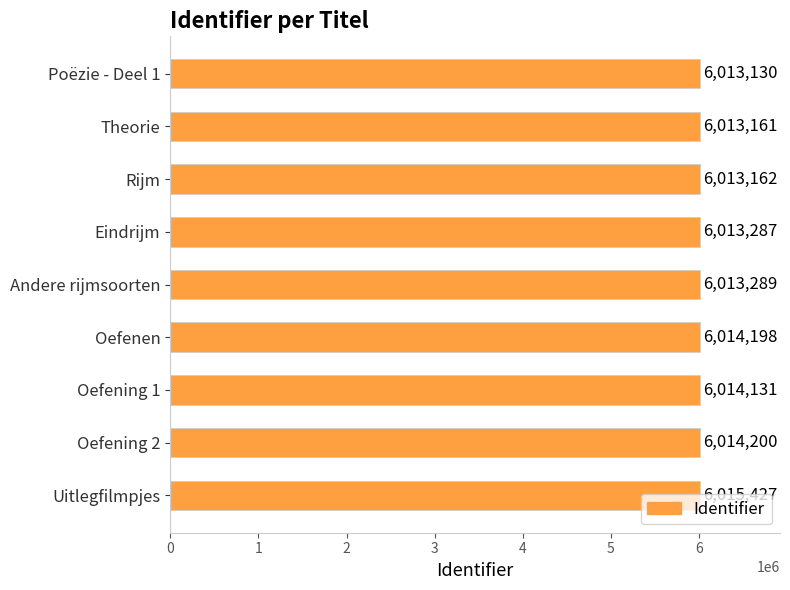

The chart shows a value of 10643368 at Oefening 2. True or false?

False